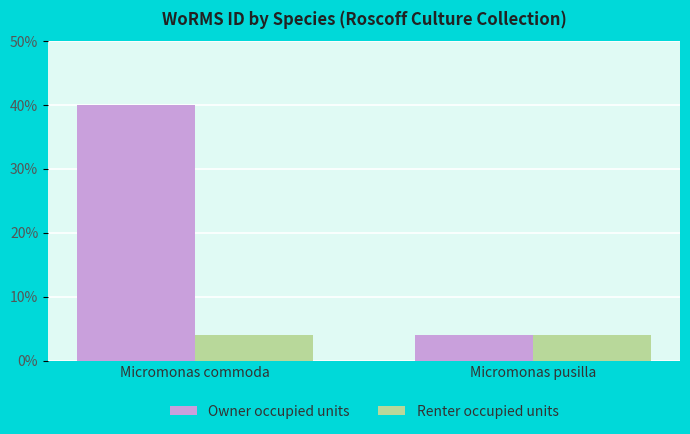

Reading left to right, what are all the values shown in this chart?

Owner occupied units: Micromonas commoda=40.0	Micromonas pusilla=4.0
Renter occupied units: Micromonas commoda=4.0	Micromonas pusilla=4.0